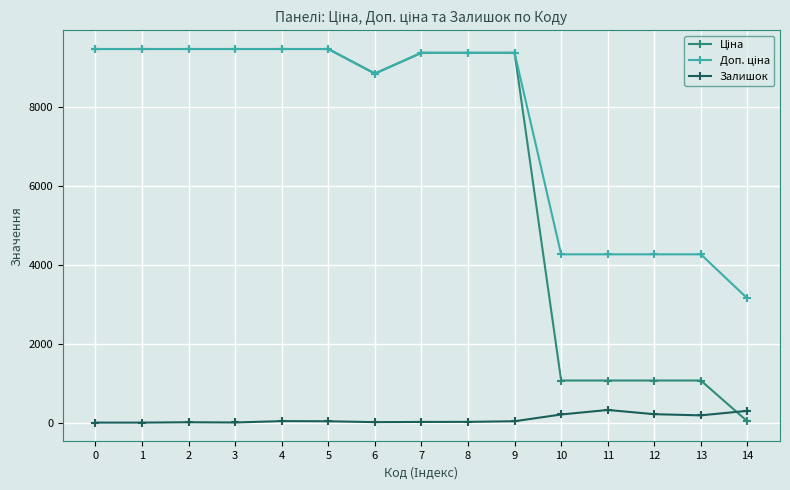

What is the maximum value for Залишок?

320.0